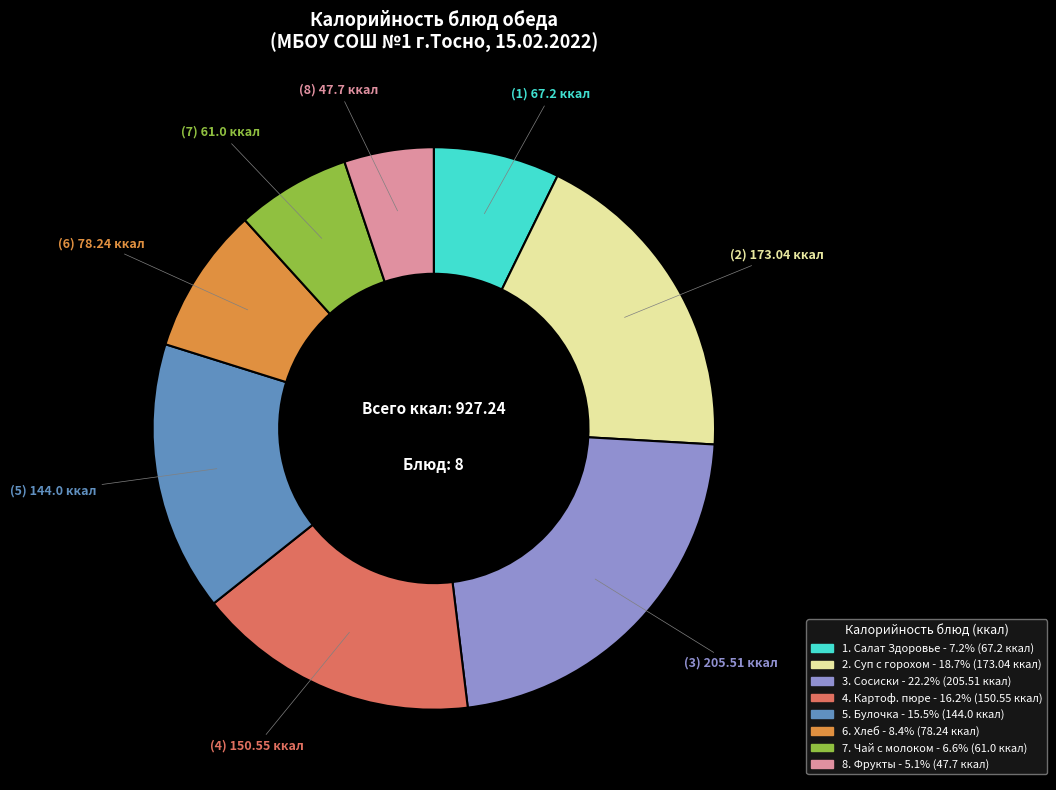

Does any single category account for the majority?

No